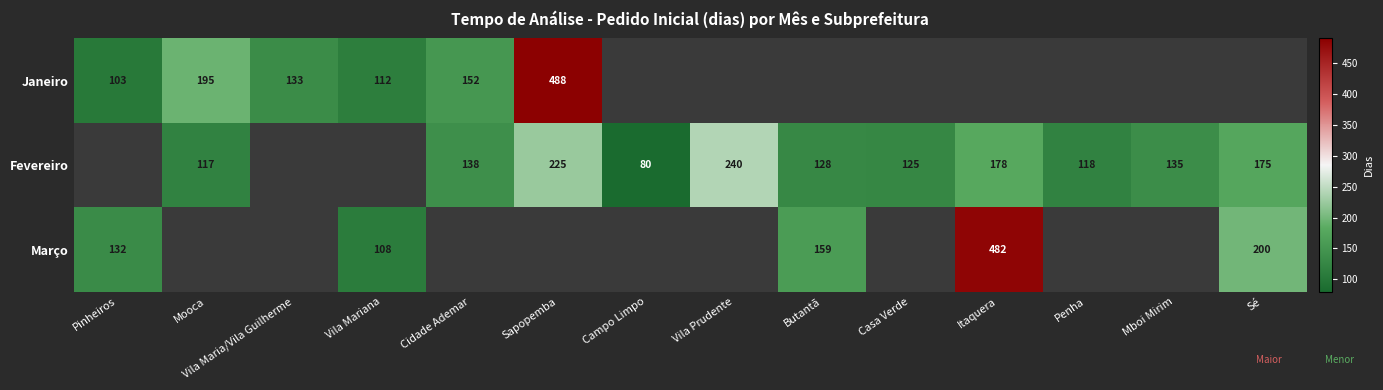

What is the difference between the Fevereiro values at Penha and Butantã?

10.0